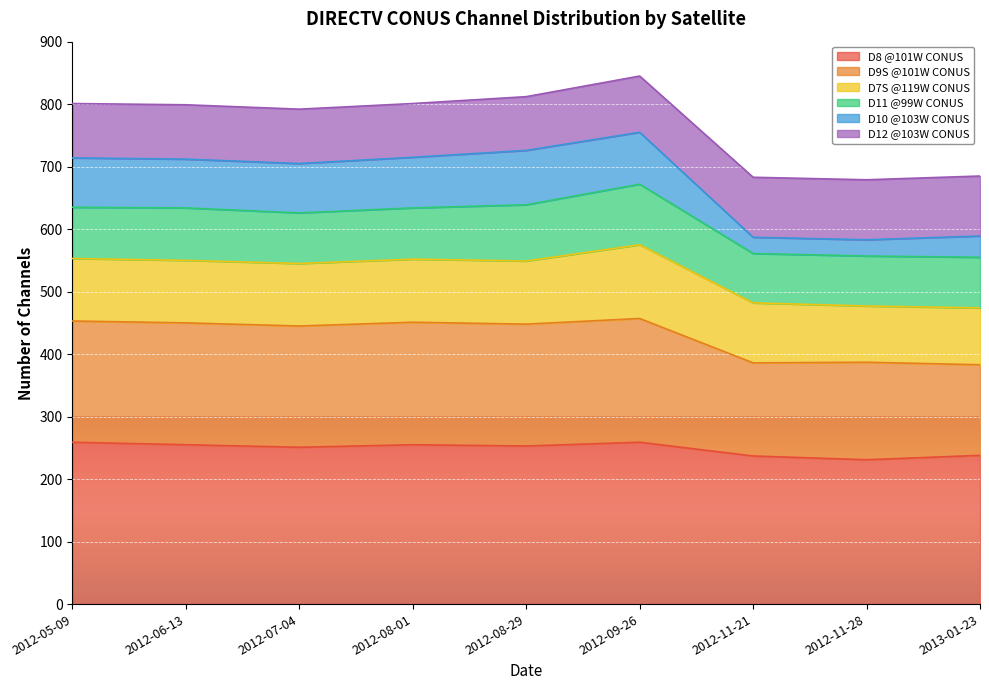

At which category does D8 @101W CONUS reach its first local valley?

2012-07-04